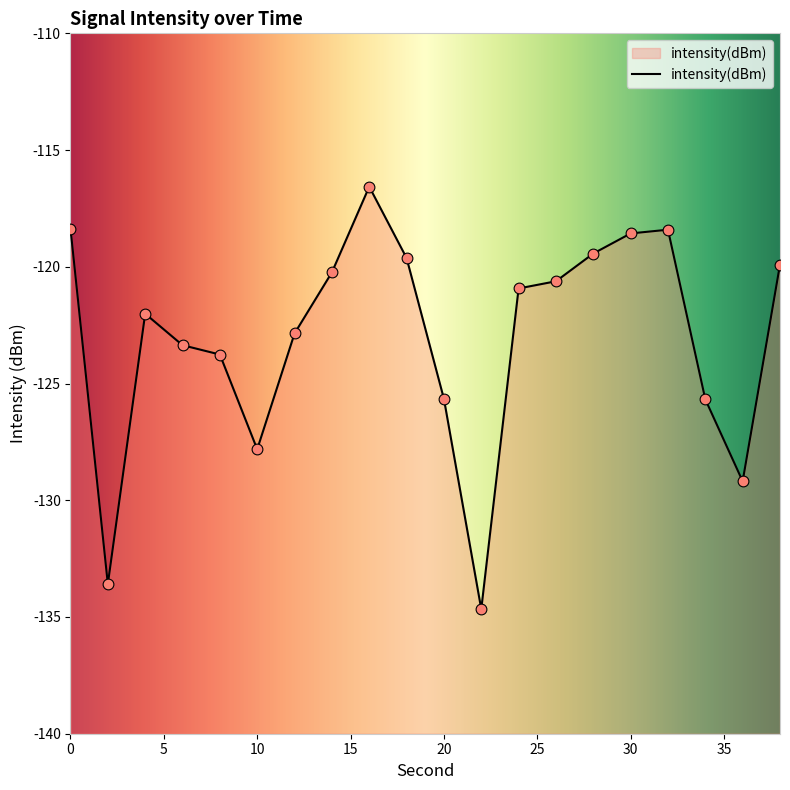

Between 6 and 12, which is larger?

12